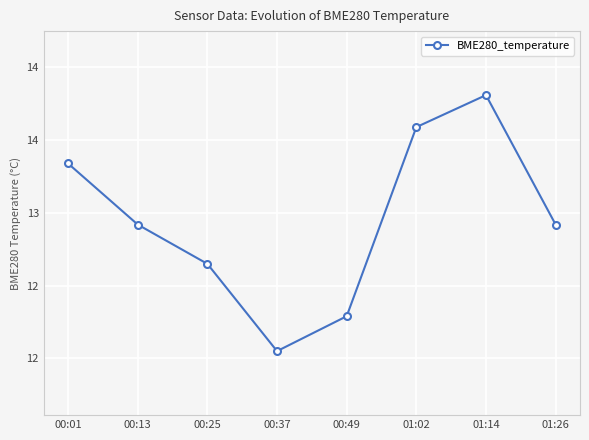

Does the chart have visible grid lines?

Yes